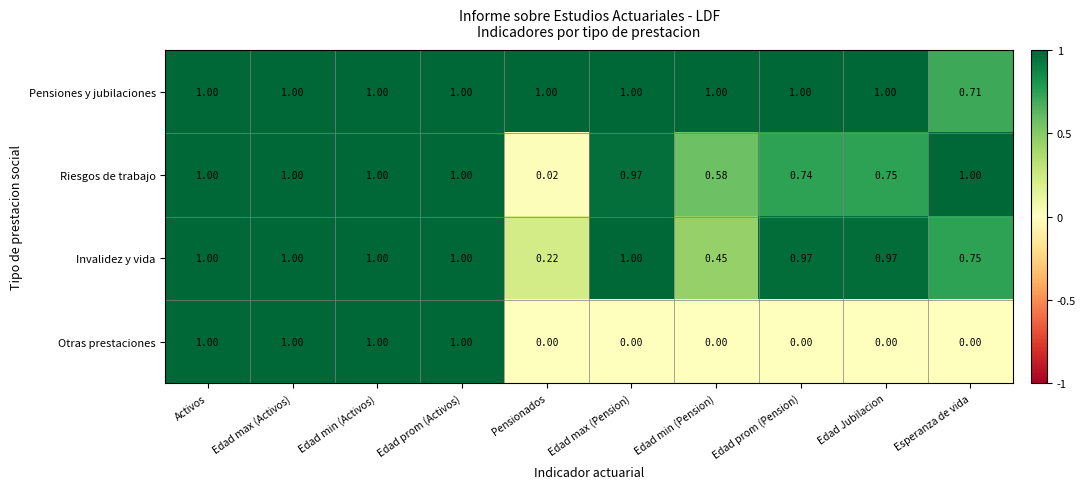

Which series has the largest total across all categories?

Pensiones y jubilaciones